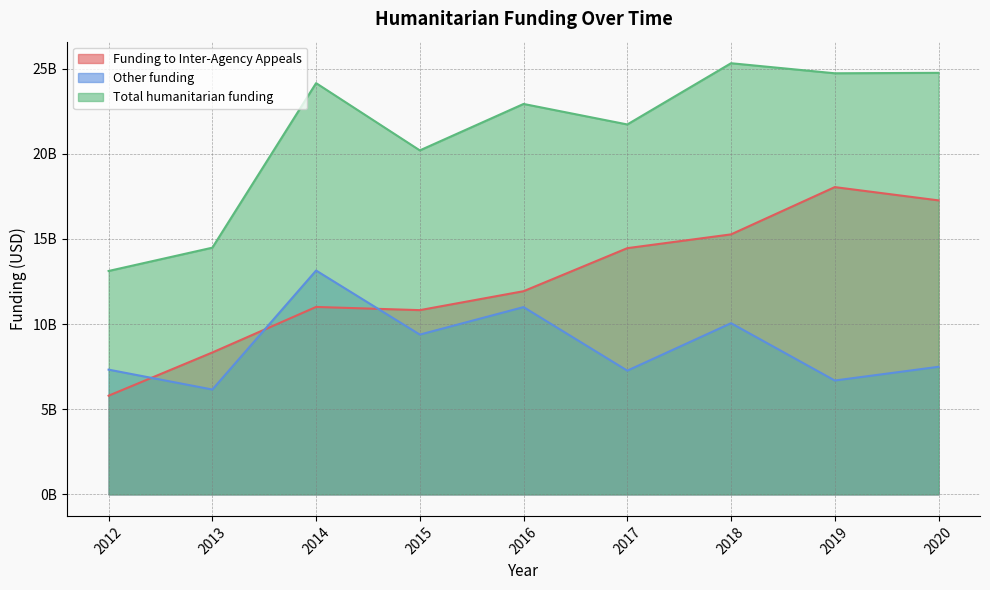

Where is Funding to Inter-Agency Appeals nearest to the value 11918005403?

2016